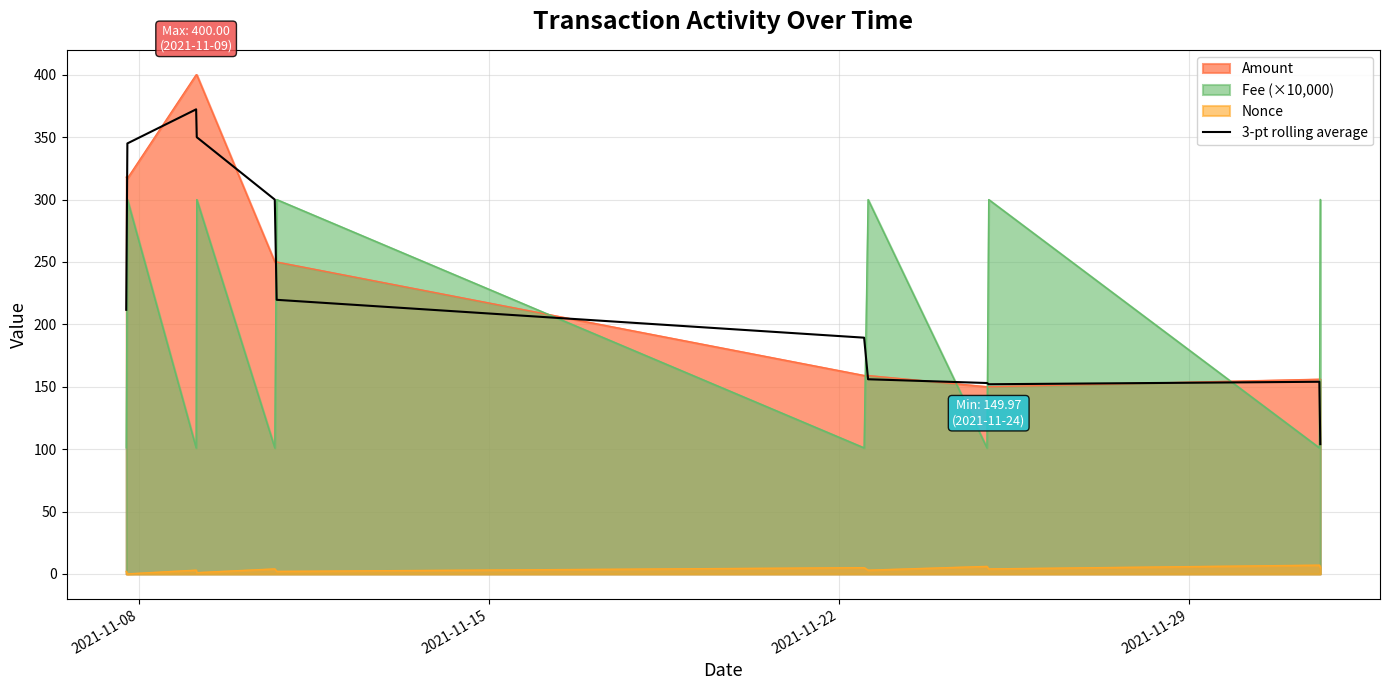

True or false: Nonce and Amount cross at least once.

False